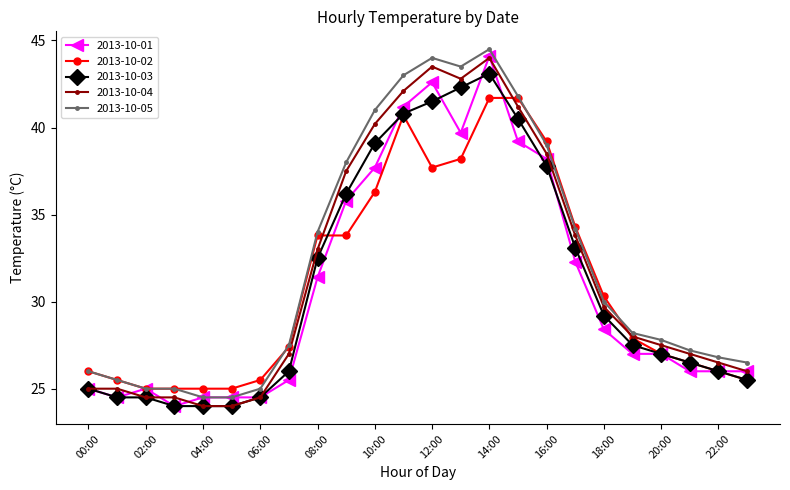

Is this an area chart (filled region under the line)?

No